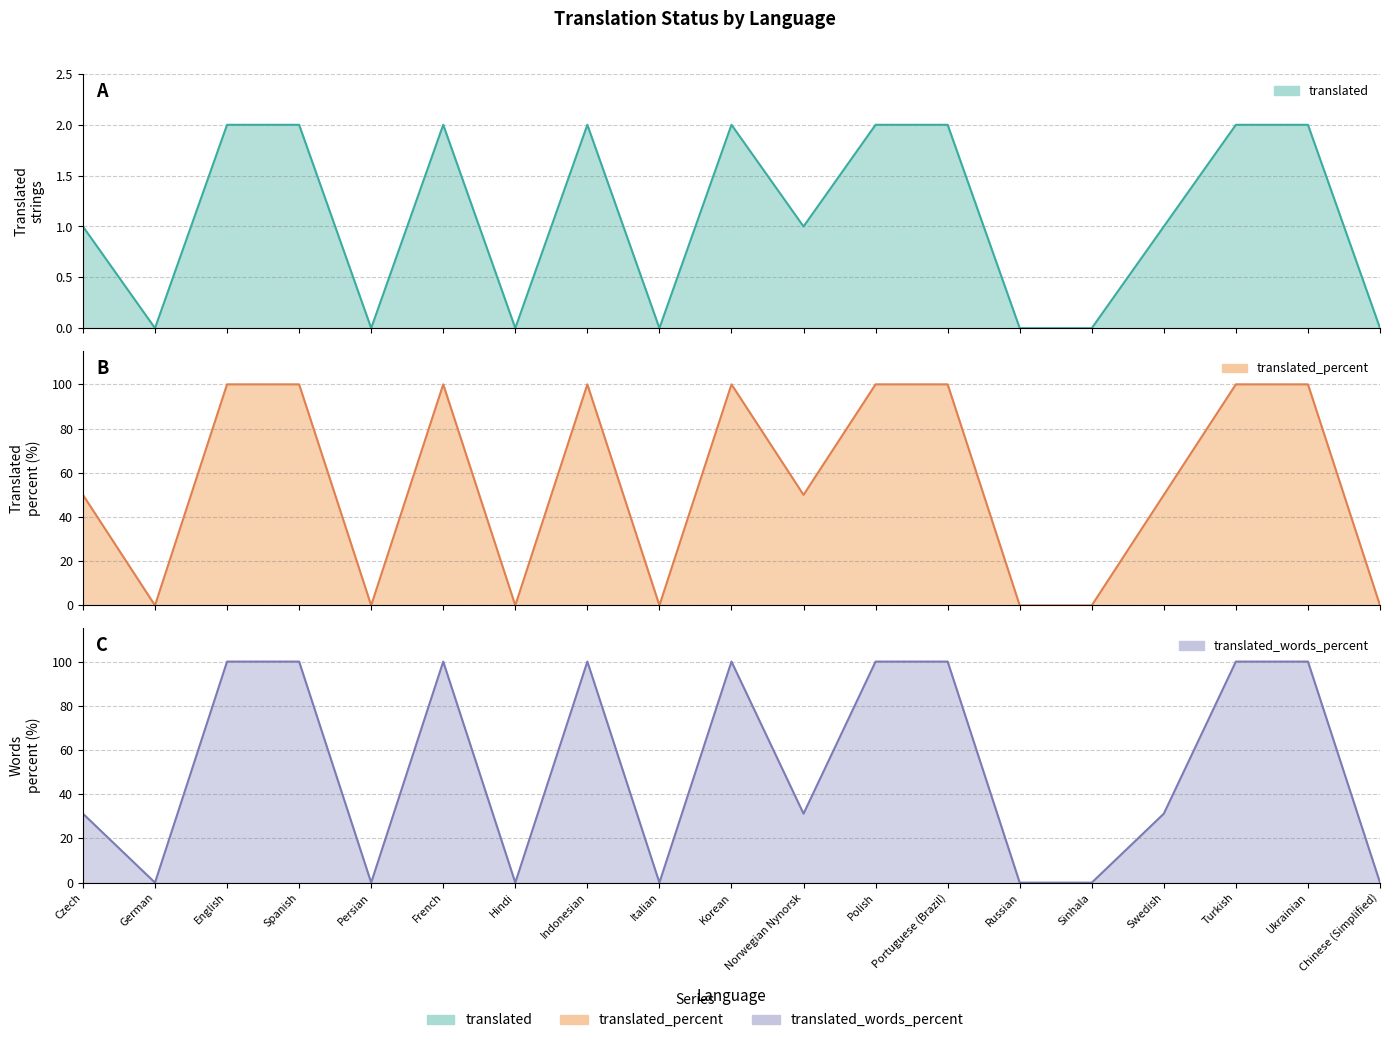

List the labels in order of translated_percent value, largest first.

English, Spanish, French, Indonesian, Korean, Polish, Portuguese (Brazil), Turkish, Ukrainian, Czech, Norwegian Nynorsk, Swedish, German, Persian, Hindi, Italian, Russian, Sinhala, Chinese (Simplified)